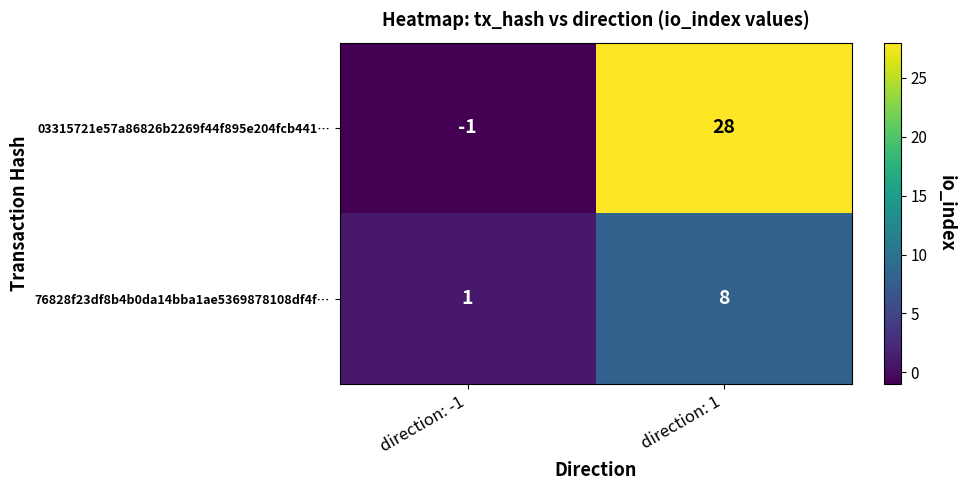

Which series changed the most between direction: -1 and direction: 1?

03315721e57a86826b2269f44f895e204fcb441…